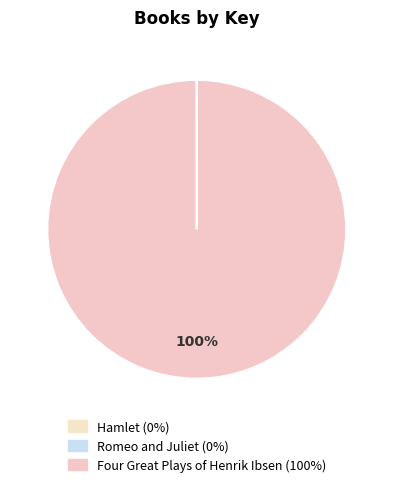

Between Hamlet and Romeo and Juliet, which is larger?

Hamlet